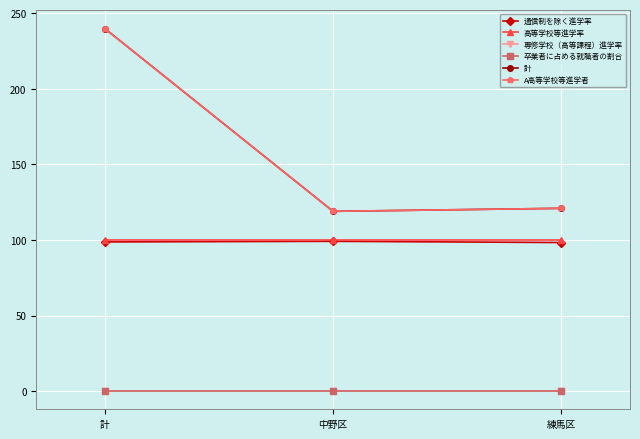

Rank the categories by 計 value from lowest to highest.

中野区, 練馬区, 計